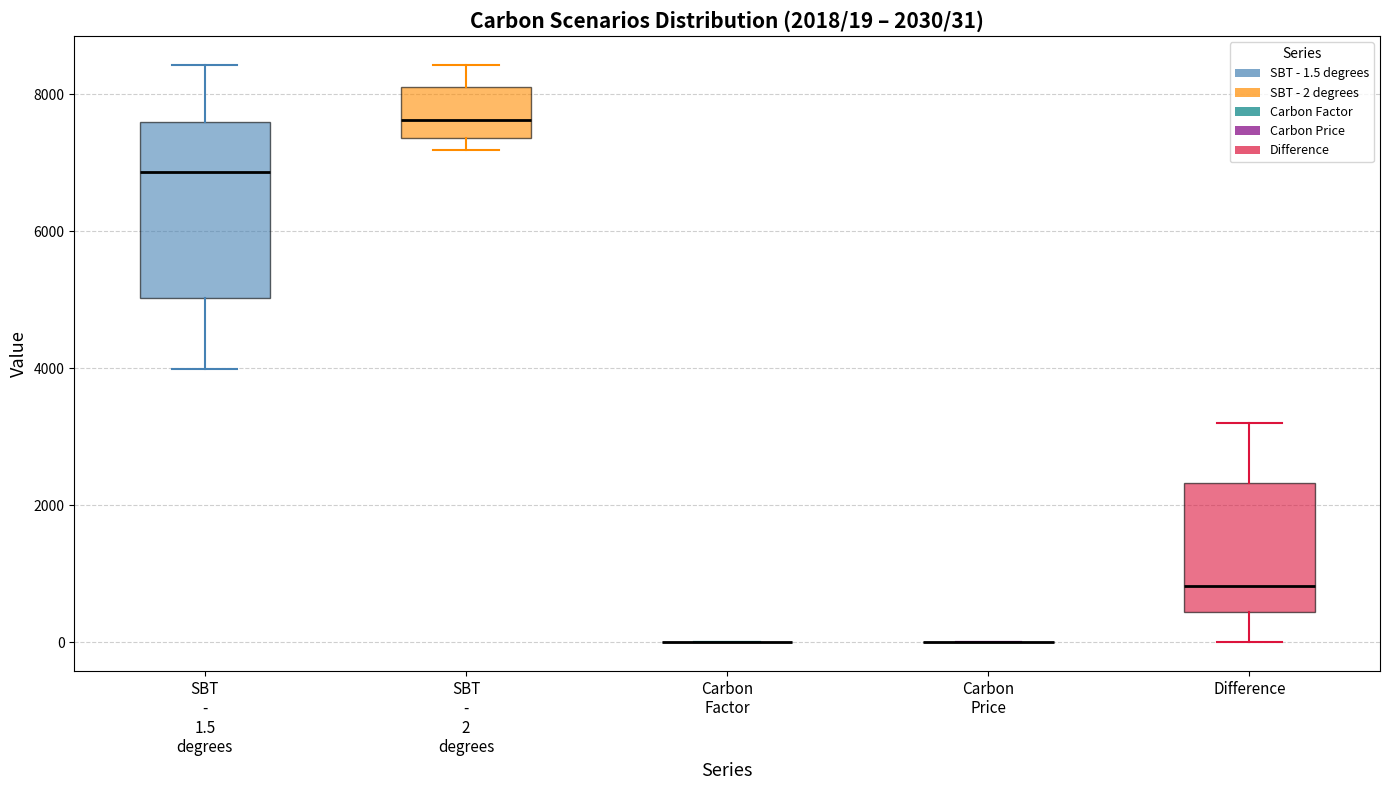

Which box is the tallest, from its lower edge to its upper edge?

SBT - 1.5 degrees